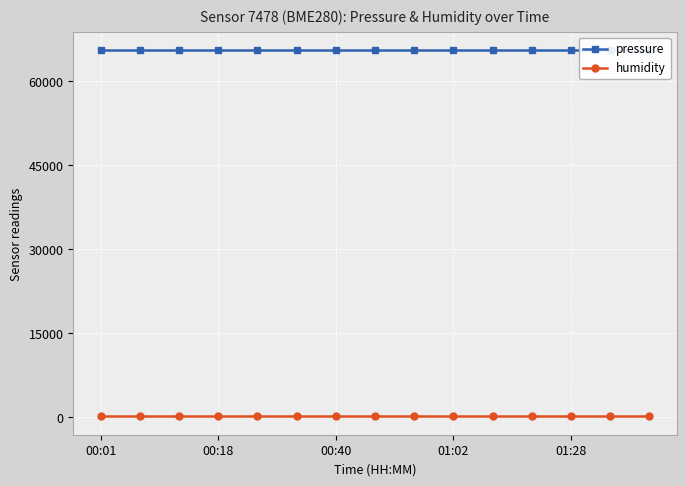

Which series has the widest spread of values?

pressure